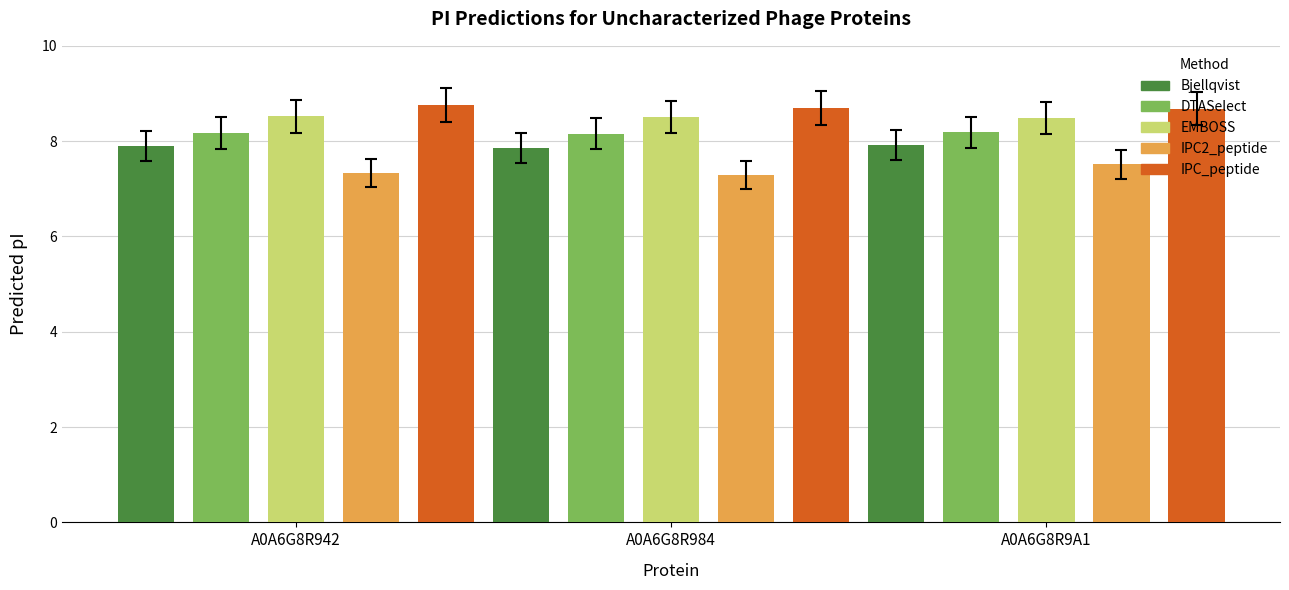

What are all the series names shown in the legend?

Bjellqvist, DTASelect, EMBOSS, IPC2_peptide, IPC_peptide